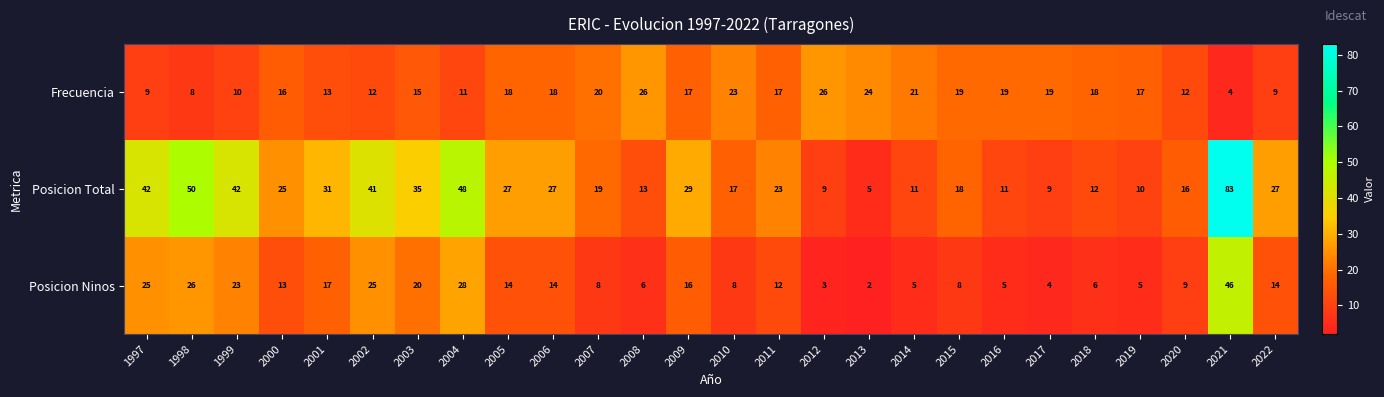

Is it true that Frecuencia equals 30 at 2017?

False